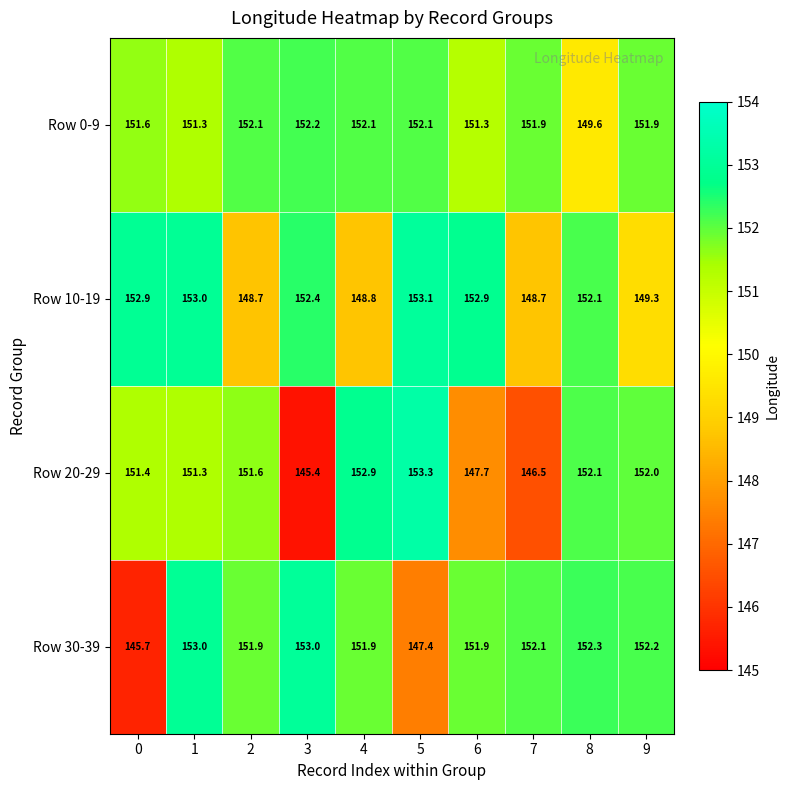

What is the spread (max minus min) of values at 4?

4.1